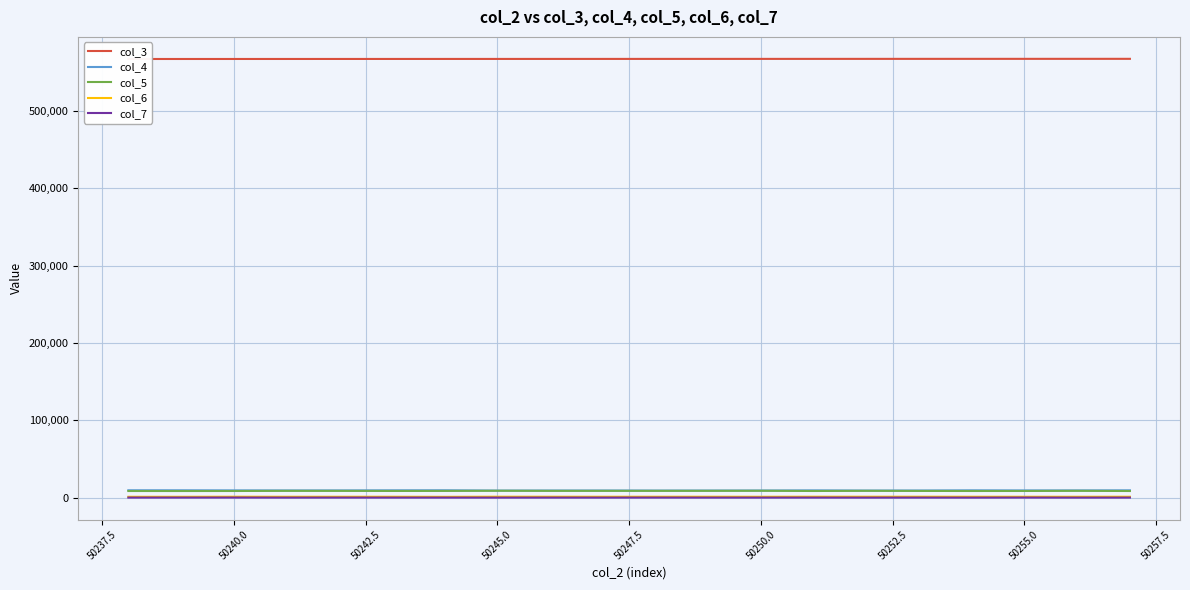

True or false: col_6 and col_5 cross at least once.

False